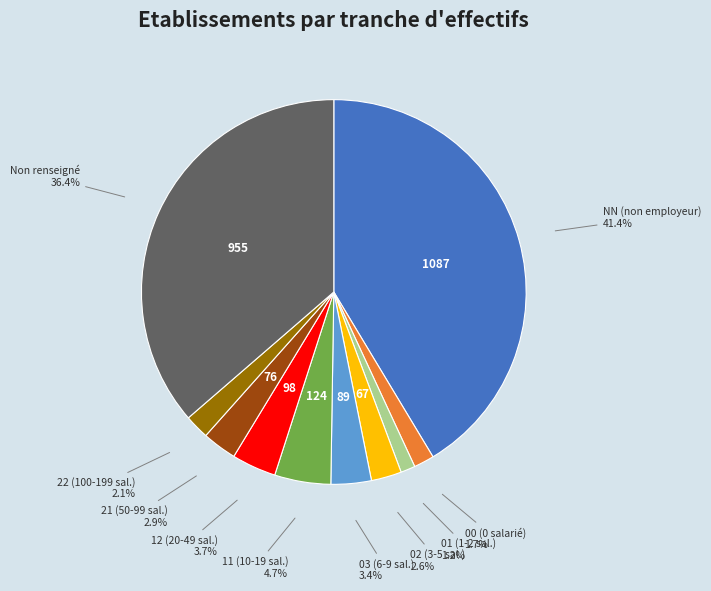

Is there a majority slice in this chart?

No